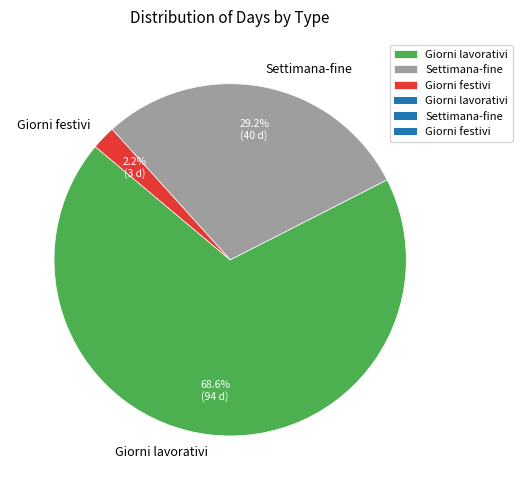

What percentage do Settimana-fine and Giorni lavorativi together represent?

97.8%